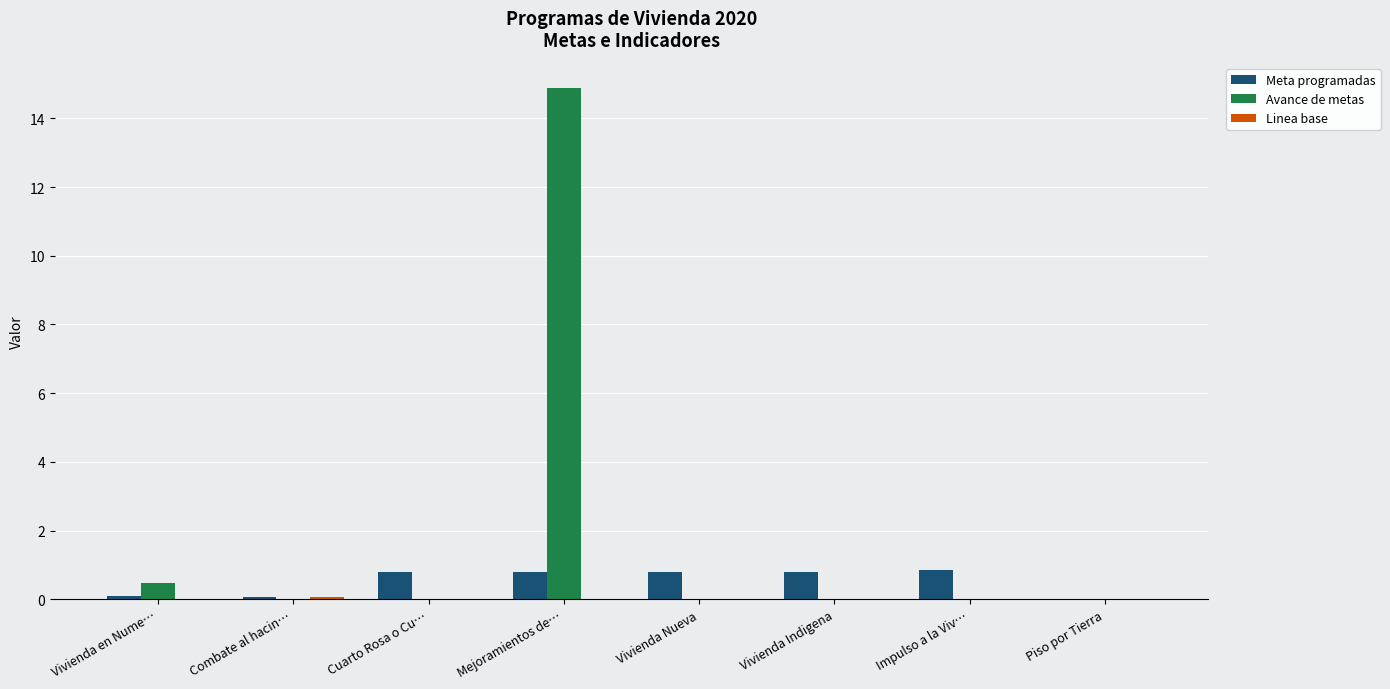

What is the greatest value displayed?

14.9